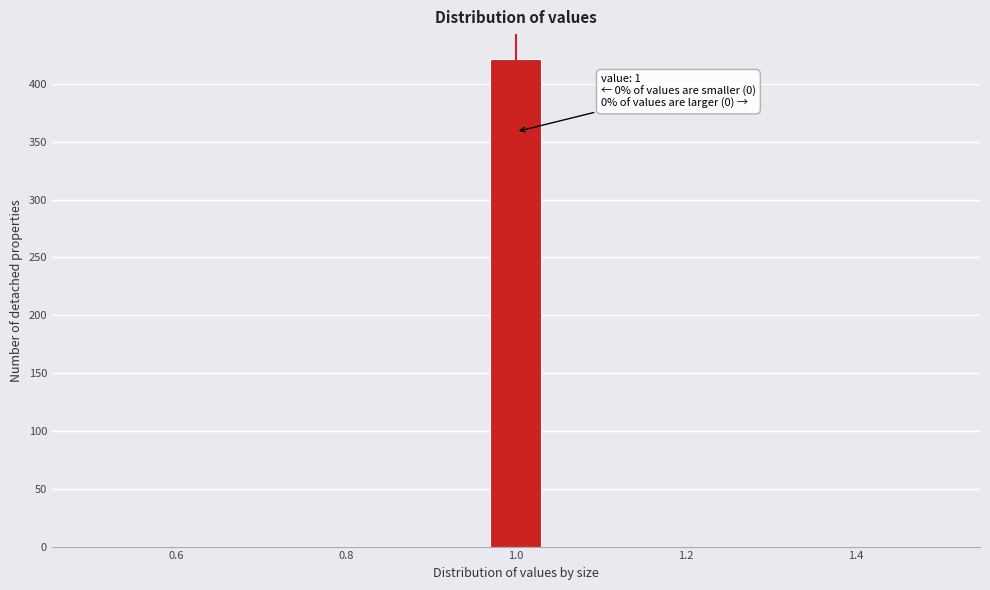

Read against the x-axis, roughly where is the centre of the tallest bar?

1.00